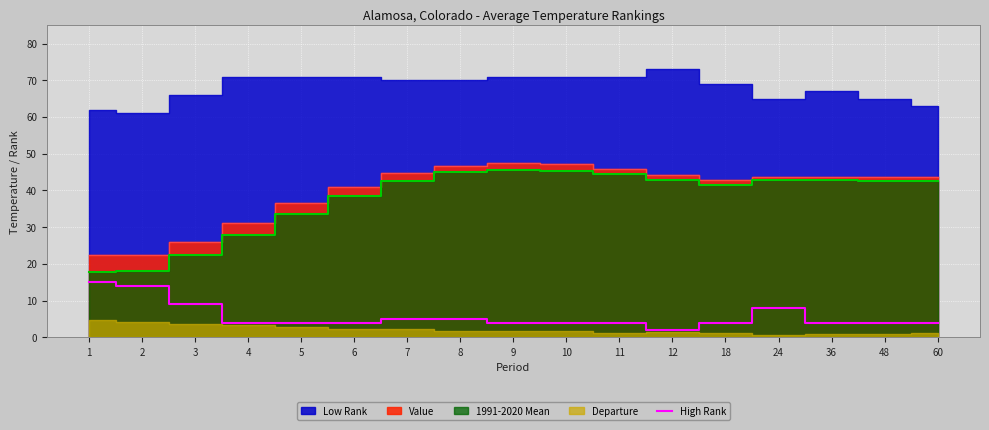

How many points are higher than both their immediate neighbors (excluding endpoints)?

1